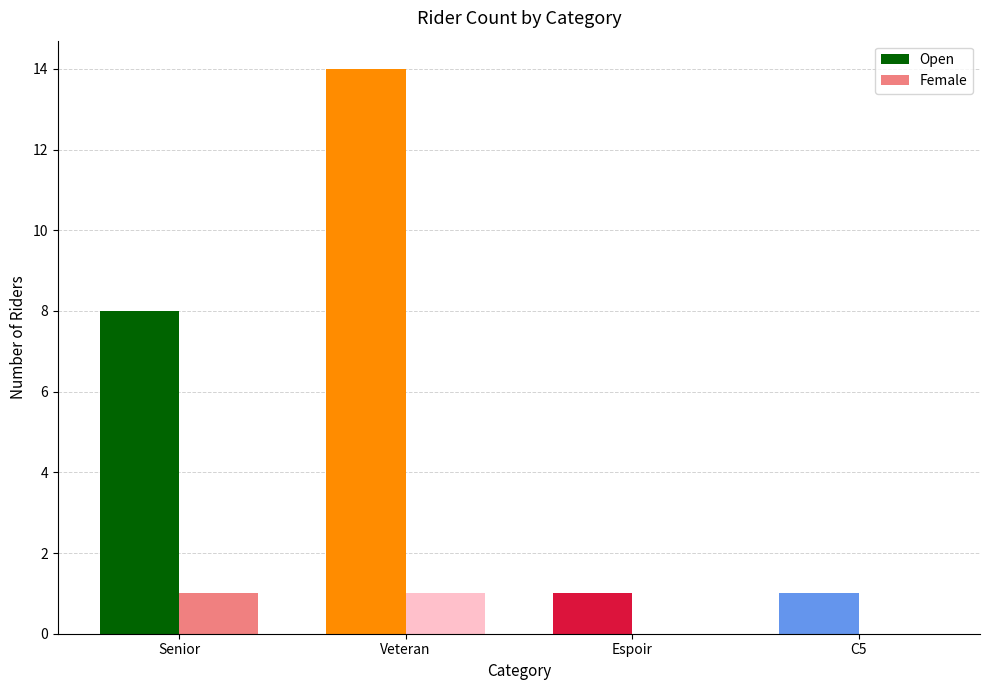

What is the sum of the Open values at Senior and C5?

9